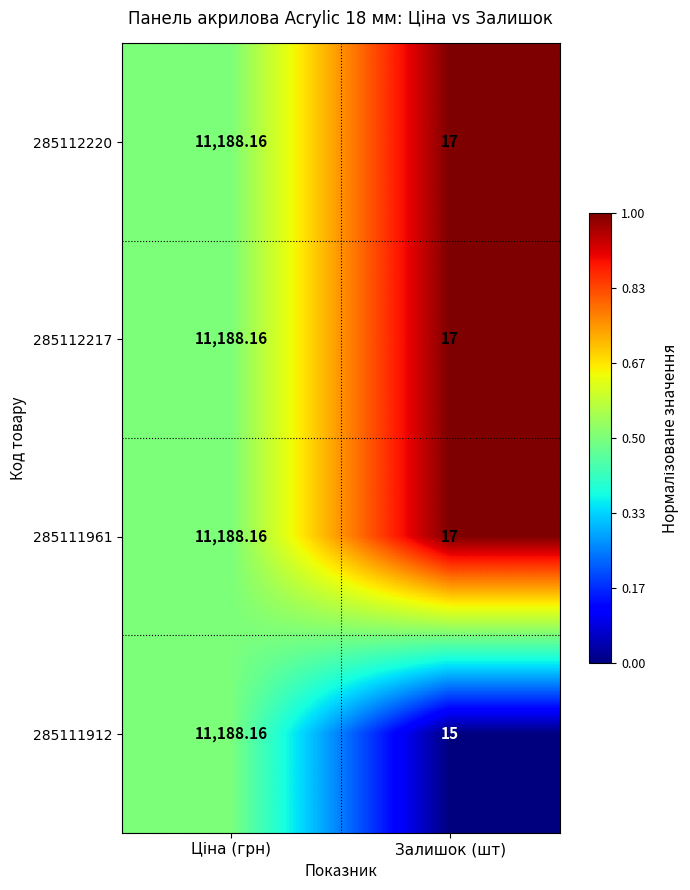

Where is 285112217 nearest to the value 5602?

Залишок (шт)